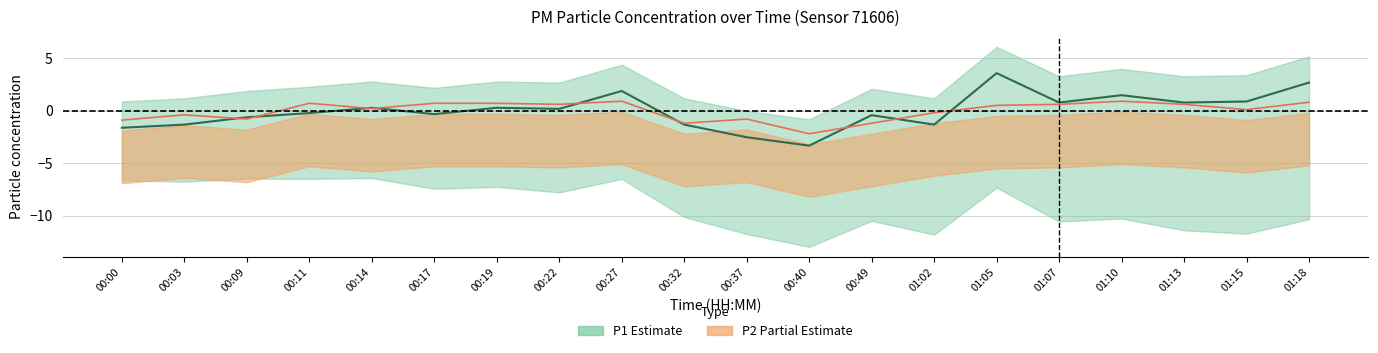

How many lines are shown in the chart?

2